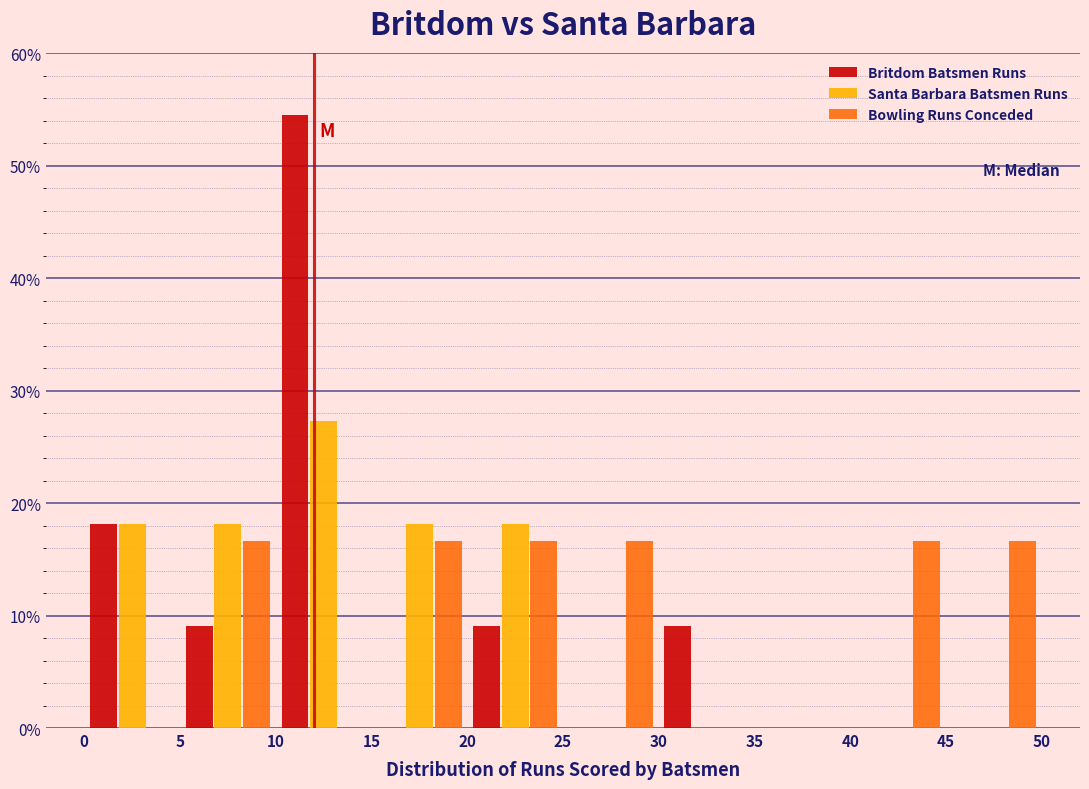

Reading left to right, list every range on the x-axis with the height of the bar of each series over it. The values are not printed on the chart, so give them approximately, as read against the axis.

0 to 5: Britdom Batsmen Runs=18	Santa Barbara Batsmen Runs=18	Bowling Runs Conceded=0
5 to 10: Britdom Batsmen Runs=9	Santa Barbara Batsmen Runs=18	Bowling Runs Conceded=17
10 to 15: Britdom Batsmen Runs=55	Santa Barbara Batsmen Runs=27	Bowling Runs Conceded=0
15 to 20: Britdom Batsmen Runs=0	Santa Barbara Batsmen Runs=18	Bowling Runs Conceded=17
20 to 25: Britdom Batsmen Runs=9	Santa Barbara Batsmen Runs=18	Bowling Runs Conceded=17
25 to 30: Britdom Batsmen Runs=0	Santa Barbara Batsmen Runs=0	Bowling Runs Conceded=17
30 to 35: Britdom Batsmen Runs=9	Santa Barbara Batsmen Runs=0	Bowling Runs Conceded=0
35 to 40: Britdom Batsmen Runs=0	Santa Barbara Batsmen Runs=0	Bowling Runs Conceded=0
40 to 45: Britdom Batsmen Runs=0	Santa Barbara Batsmen Runs=0	Bowling Runs Conceded=17
45 to 50: Britdom Batsmen Runs=0	Santa Barbara Batsmen Runs=0	Bowling Runs Conceded=17